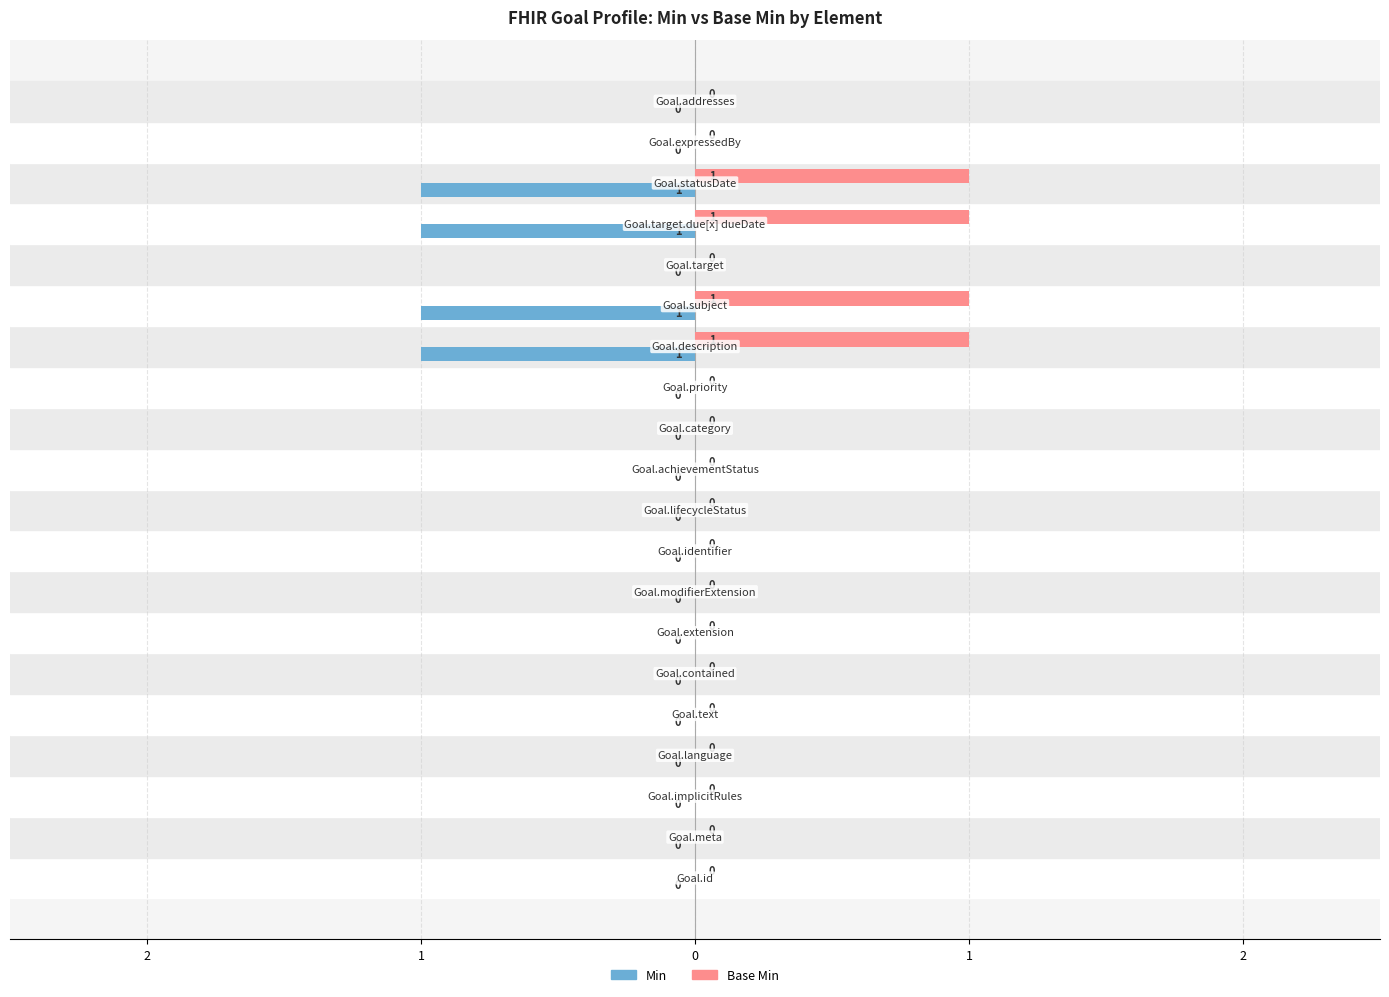

What are all the series names shown in the legend?

Min, Base Min